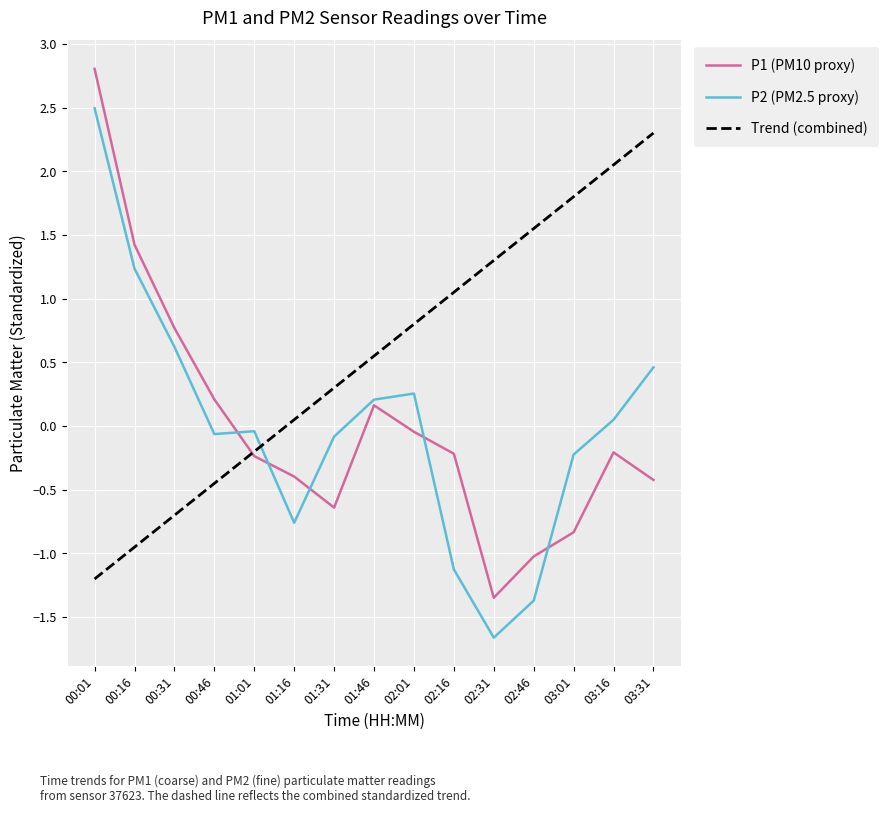

True or false: P2 (PM2.5 proxy) has a value of 0.2 at 01:46.

True